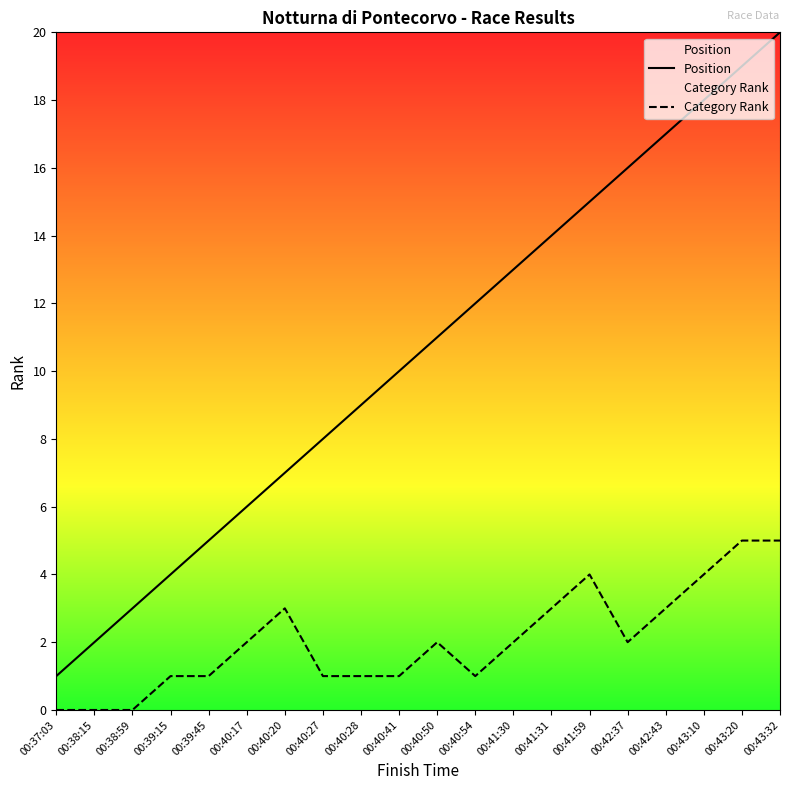

What is the difference between the maximum and minimum values in the Category Rank series?

5